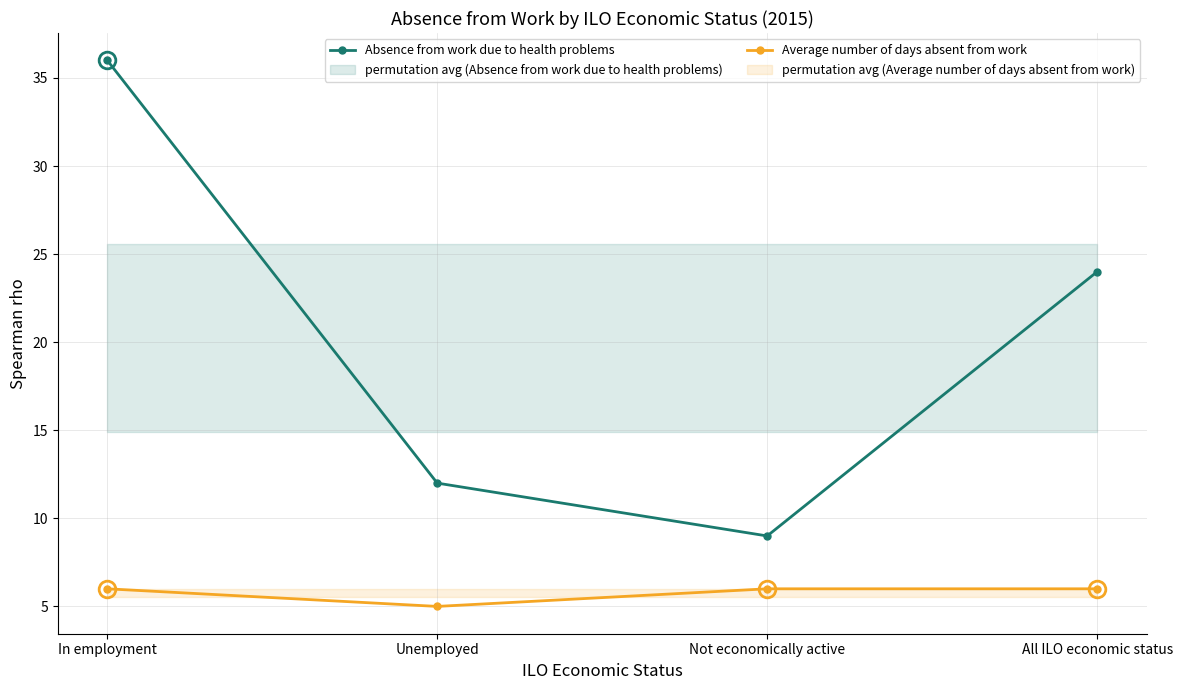

Is it true that Absence from work due to health problems equals 24 at All ILO economic status?

True